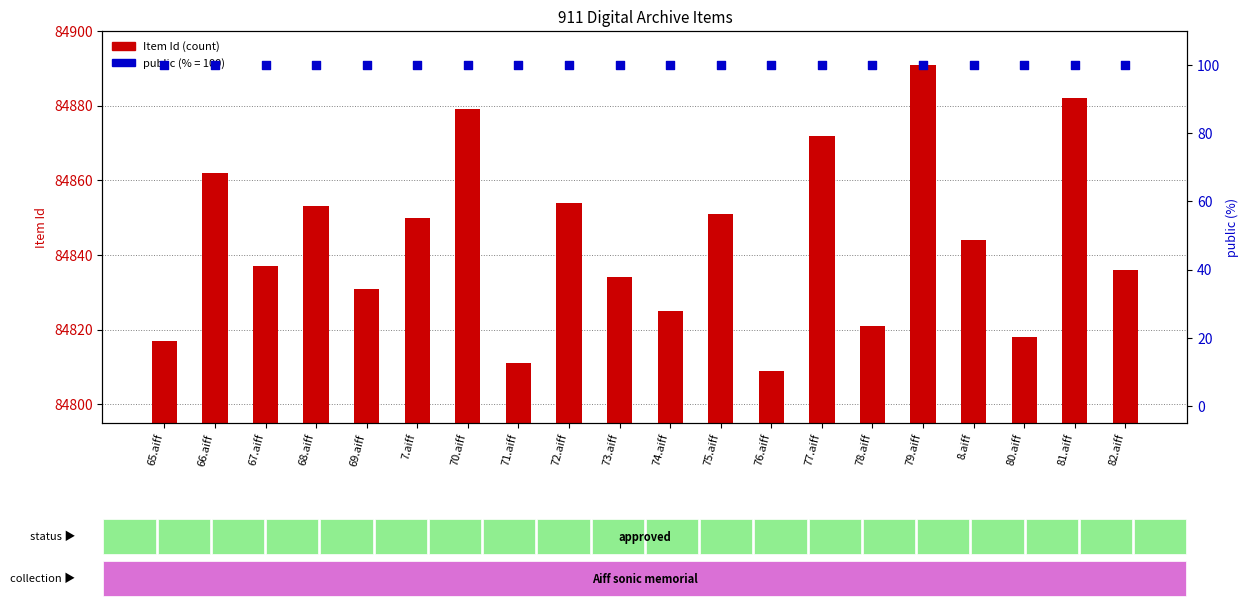

Which series has the largest Y range (max minus min)?

Item Id